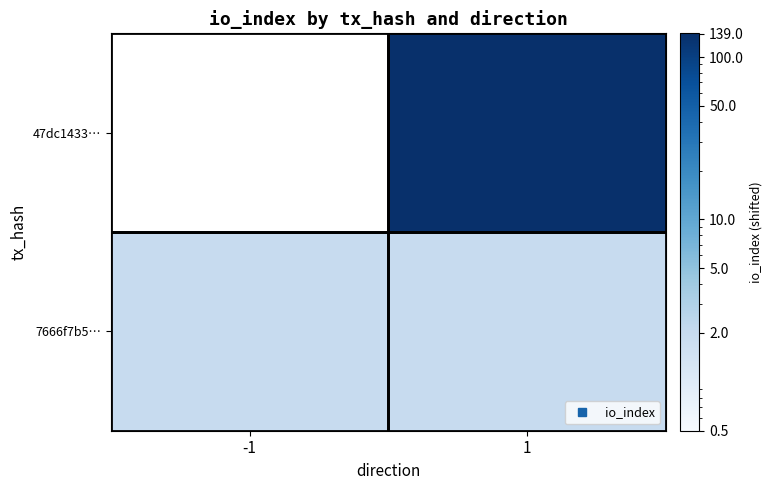

What is the spread (max minus min) of values at 1?

138